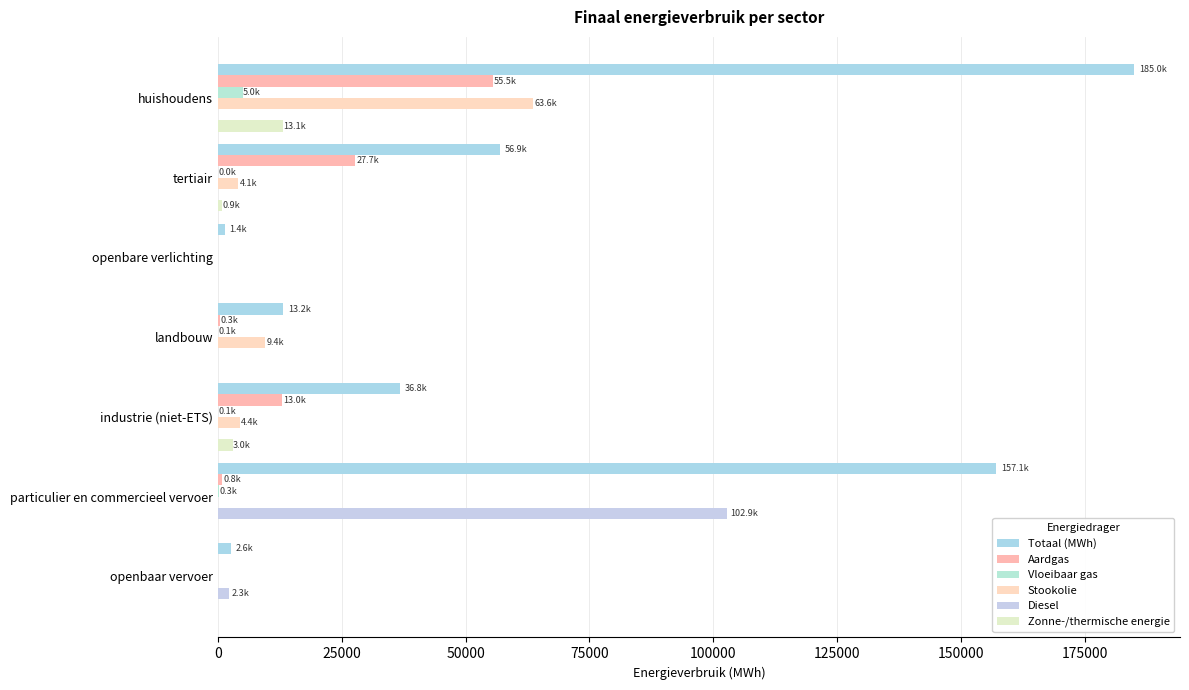

How many values in the Zonne-/thermische energie series exceed 0?

3